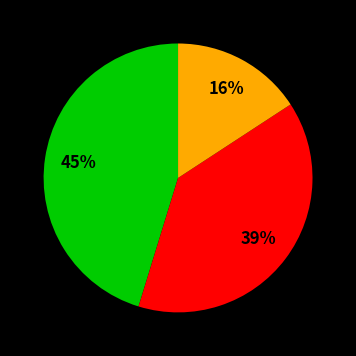

To the nearest percent, what is the average slice percentage?

33%